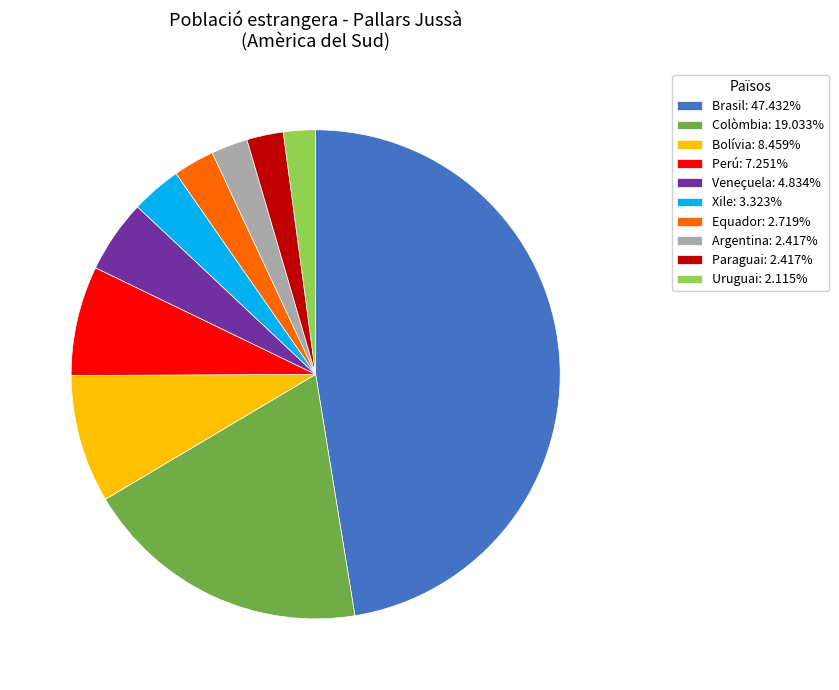

Do Veneçuela: 4.834% and Paraguai: 2.417% together represent more than half of the pie?

No